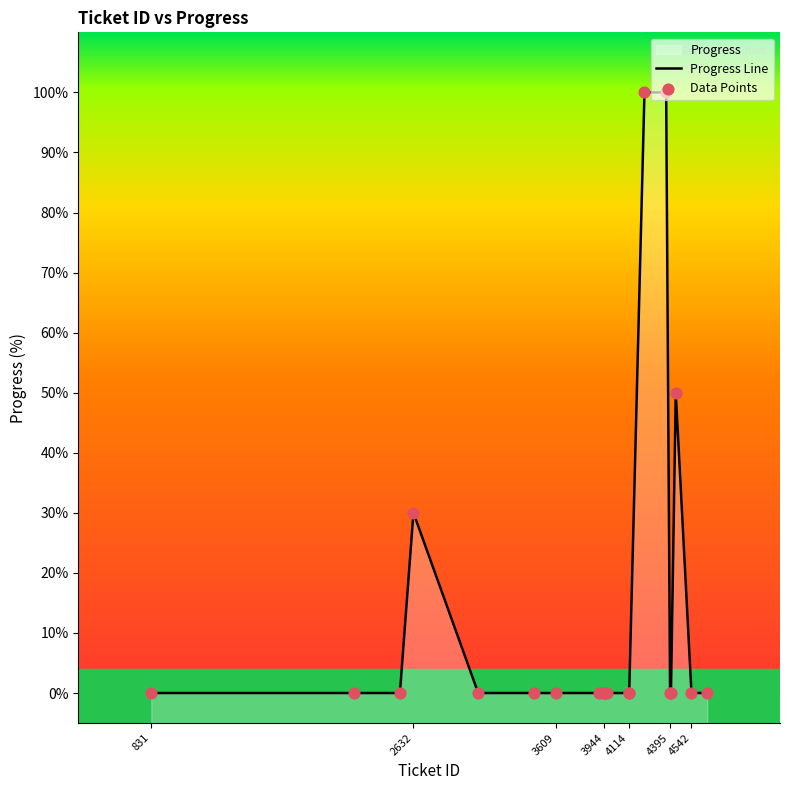

Which series has the largest total across all categories?

Progress Line